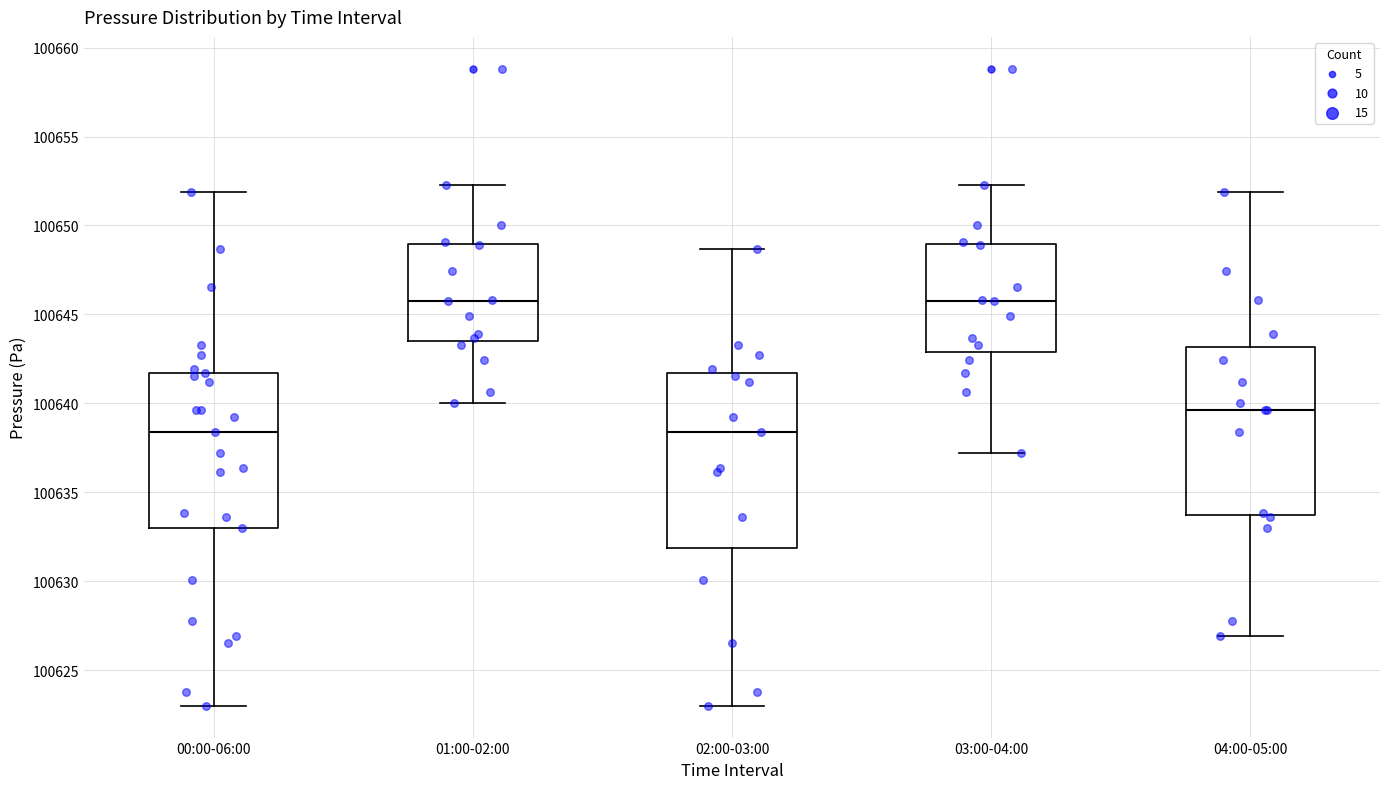

Reading left to right, transcribe this box plot: for each box, give where its median line is, the range the box spans, and where its two whiskers end, as read against the y-axis. The values are not printed on the chart, so give them approximately, as read against the axis.

00:00-06:00: median 100638.5, box 100633.0 to 100641.5, whiskers 100623.0 to 100652.0
01:00-02:00: median 100646.0, box 100643.5 to 100649.0, whiskers 100640.0 to 100652.5
02:00-03:00: median 100638.5, box 100632.0 to 100641.5, whiskers 100623.0 to 100648.5
03:00-04:00: median 100646.0, box 100643.0 to 100649.0, whiskers 100637.0 to 100652.5
04:00-05:00: median 100639.5, box 100633.5 to 100643.0, whiskers 100627.0 to 100652.0